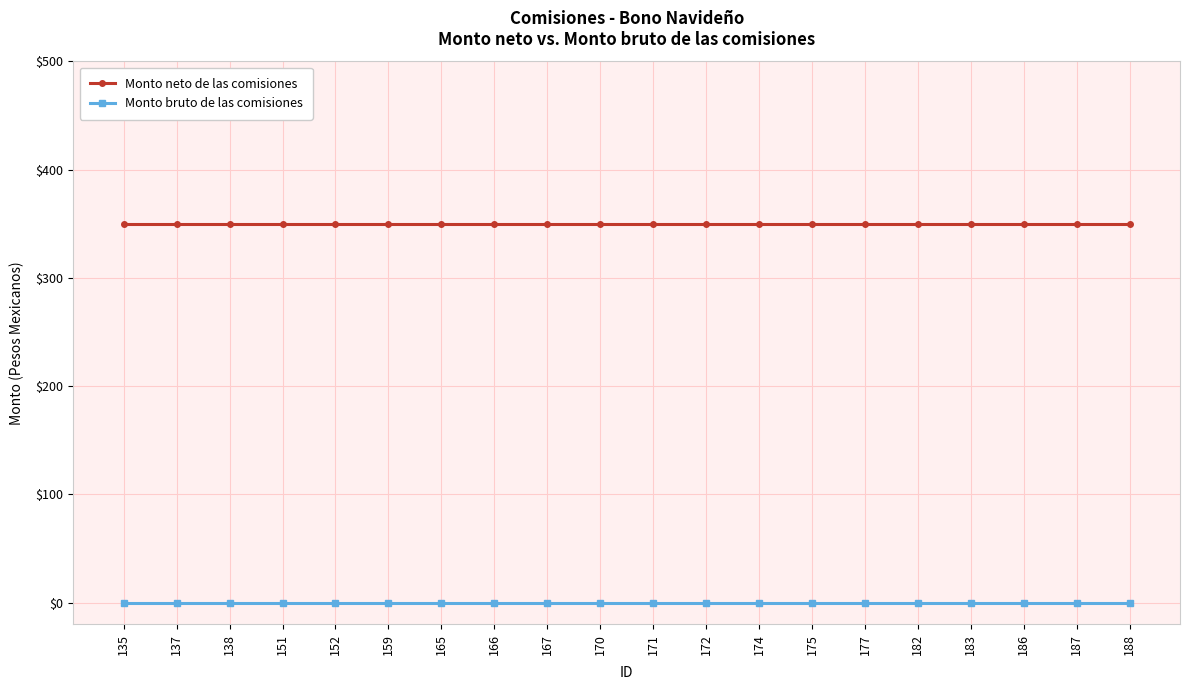

True or false: Monto bruto de las comisiones and Monto neto de las comisiones cross at least once.

False